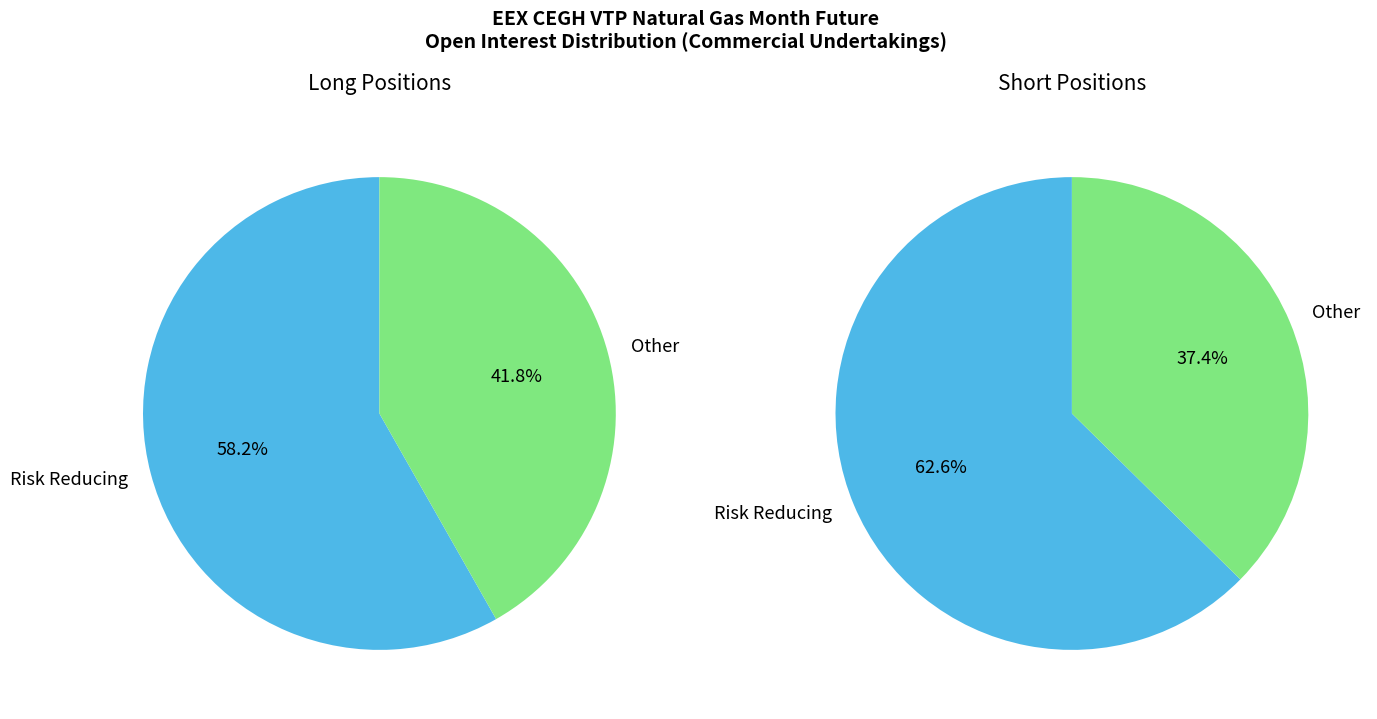

True or false: Other Financial Institutions accounts for 1% of the total.

False